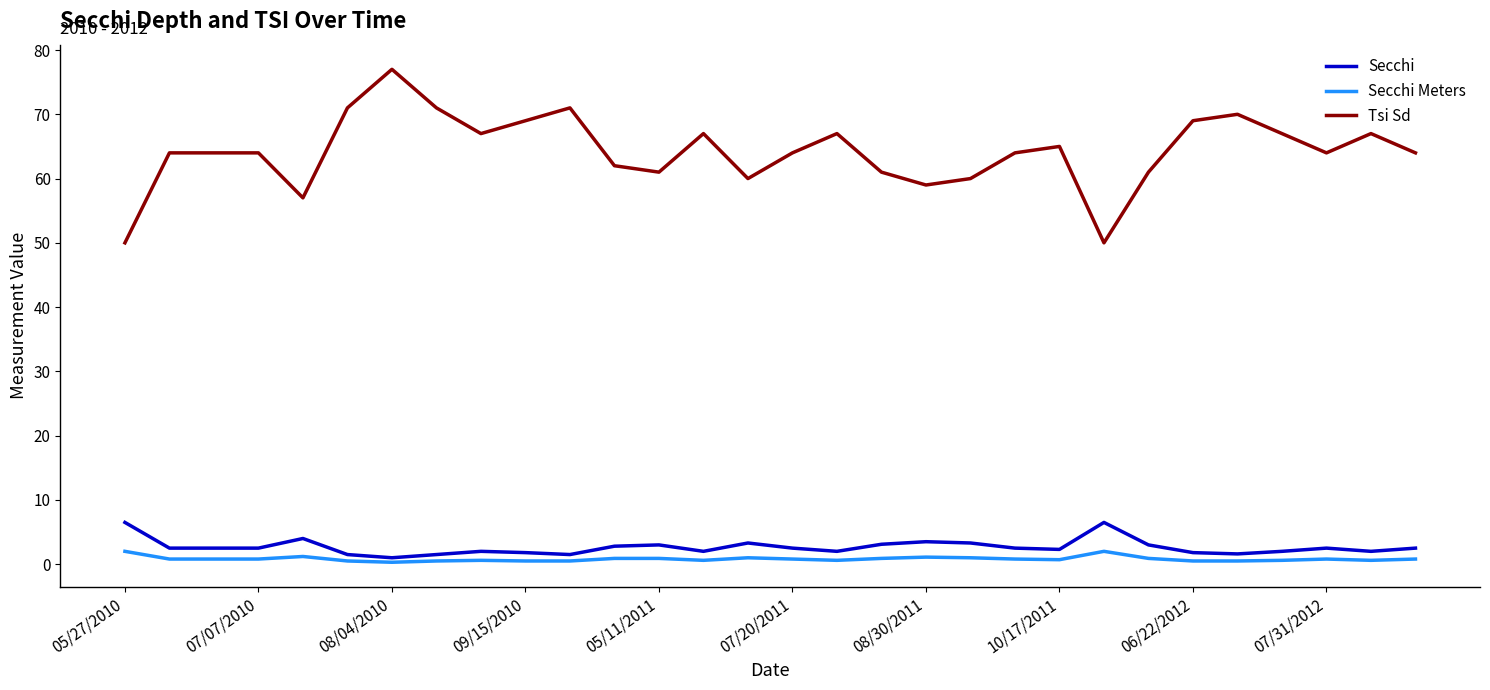

True or false: Secchi Meters and Secchi cross at least once.

False